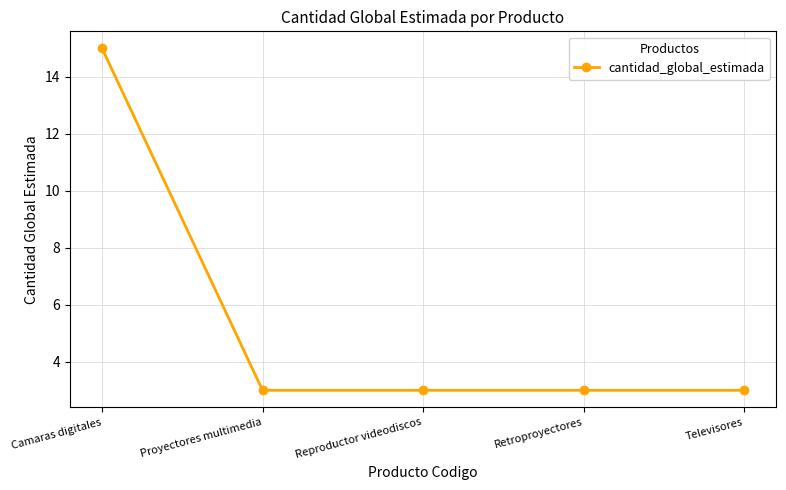

Which label corresponds to the largest value in the chart?

Camaras digitales